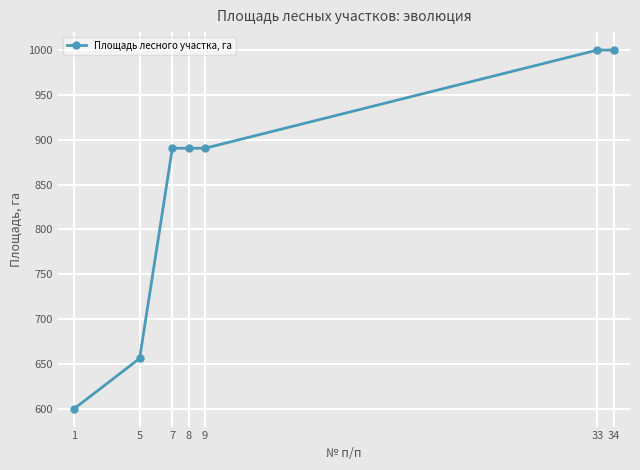

What is the sum of the values at 9 and 33?

1890.4